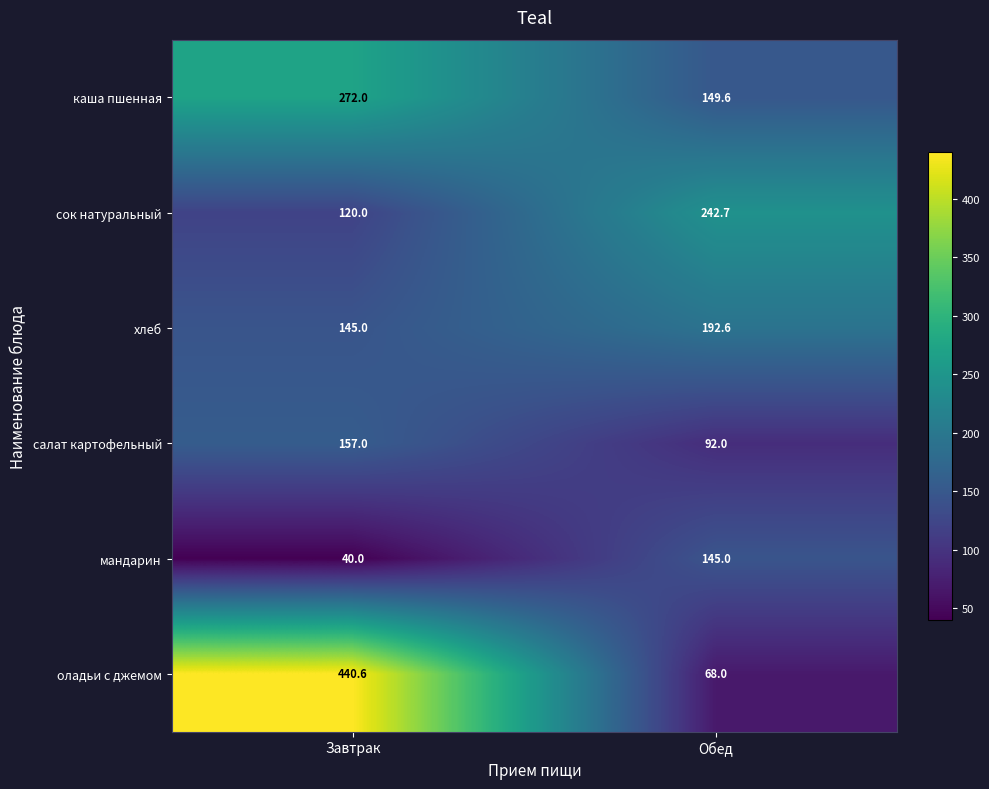

True or false: сок натуральный has a value of 377.9 at Обед.

False